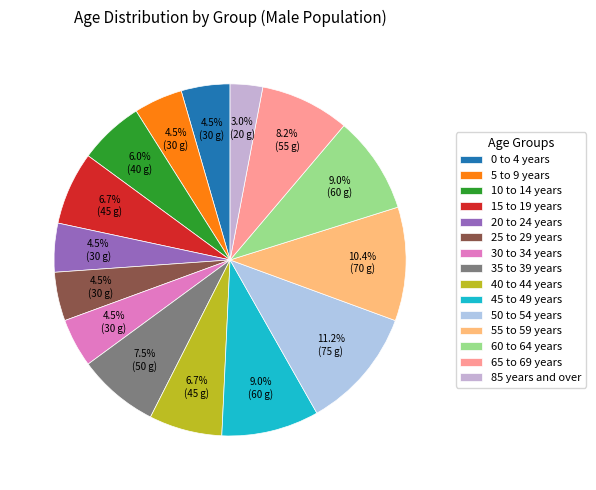

Is it true that 30 to 34 years is 4% of the pie?

True